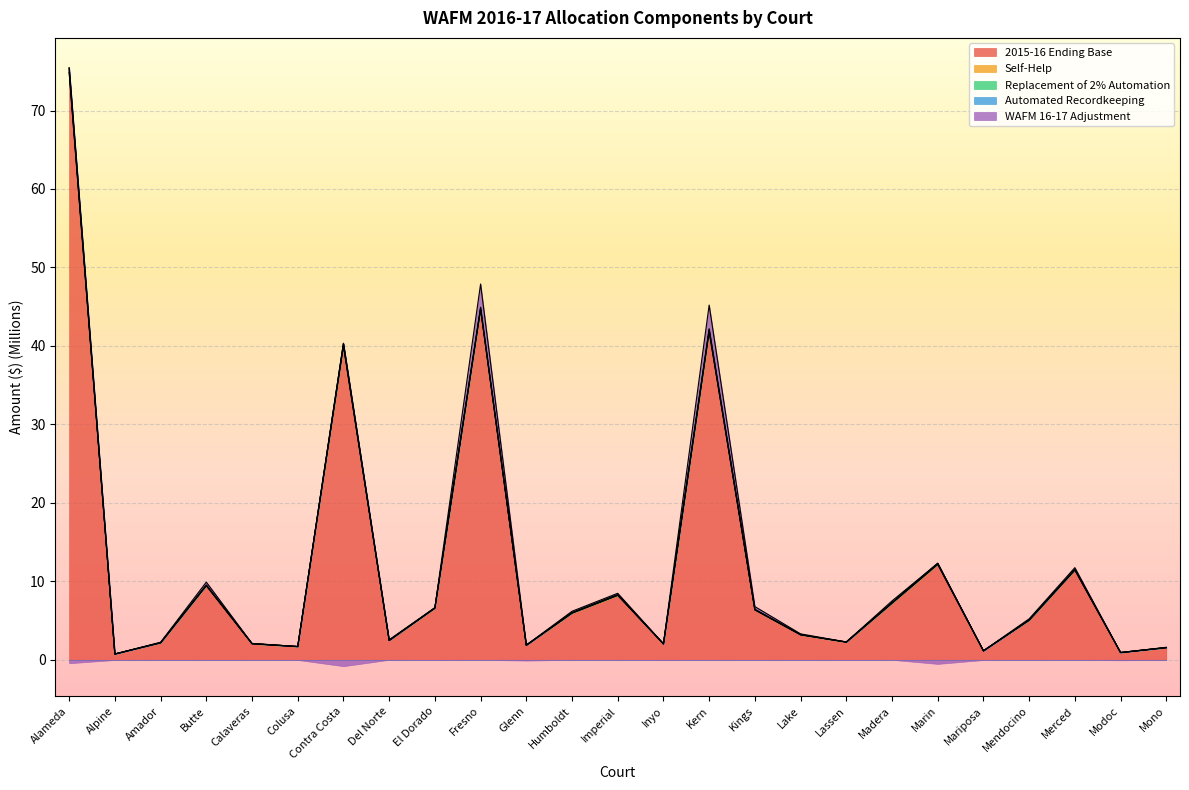

Which series has the widest spread of values?

Automated Recordkeeping